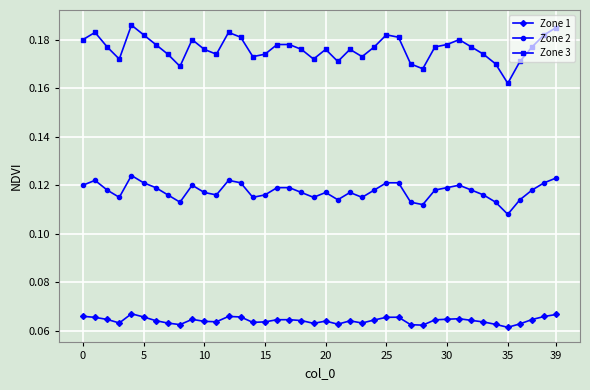

How many lines are shown in the chart?

3